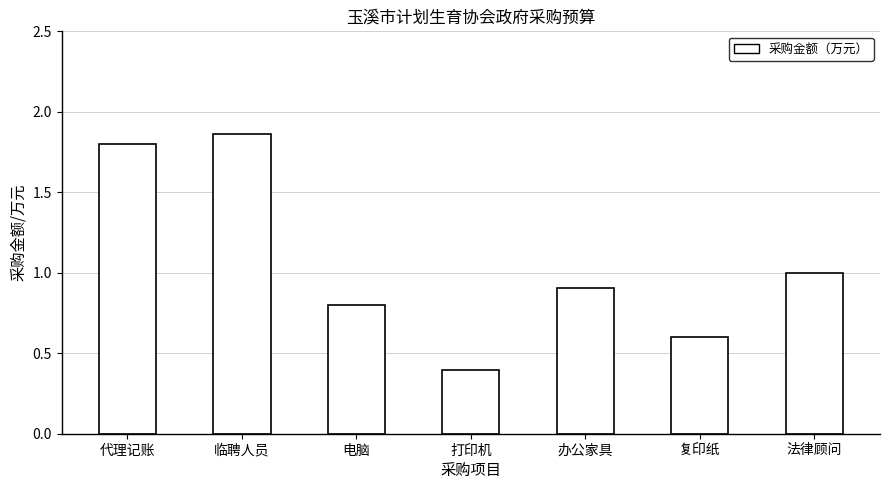

List the labels in order of value, largest first.

临聘人员, 代理记账, 法律顾问, 办公家具, 电脑, 复印纸, 打印机